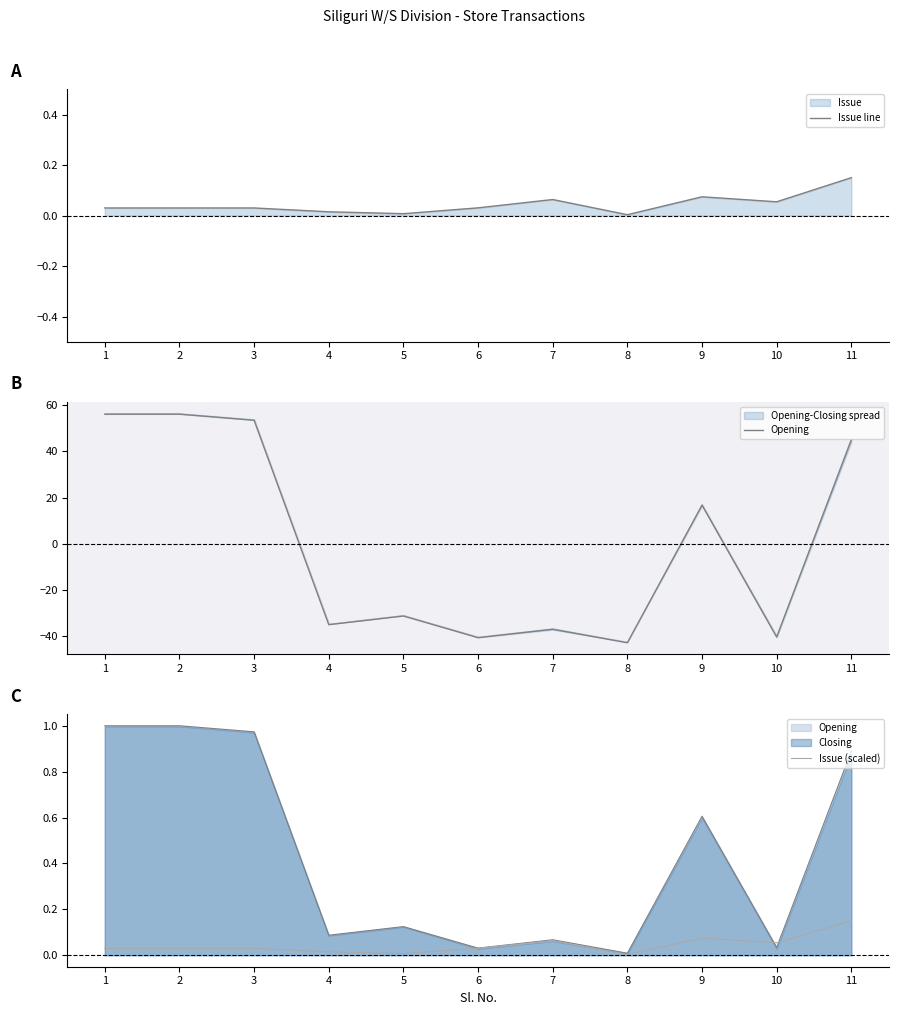

Does the chart have visible grid lines?

No